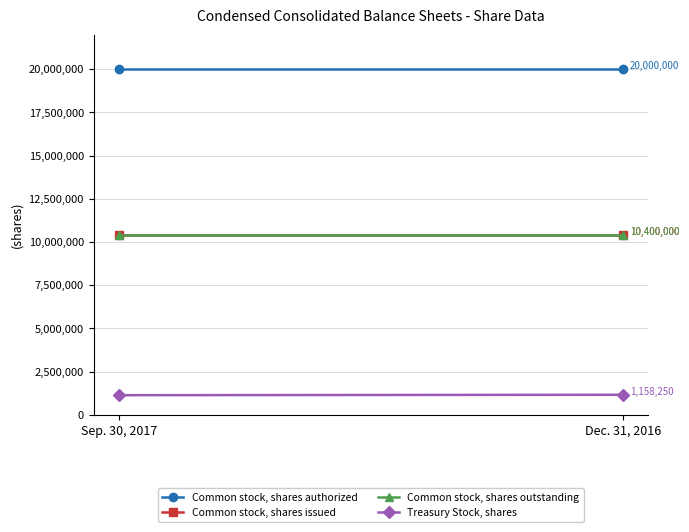

Which label corresponds to the largest value in the chart?

Sep. 30, 2017